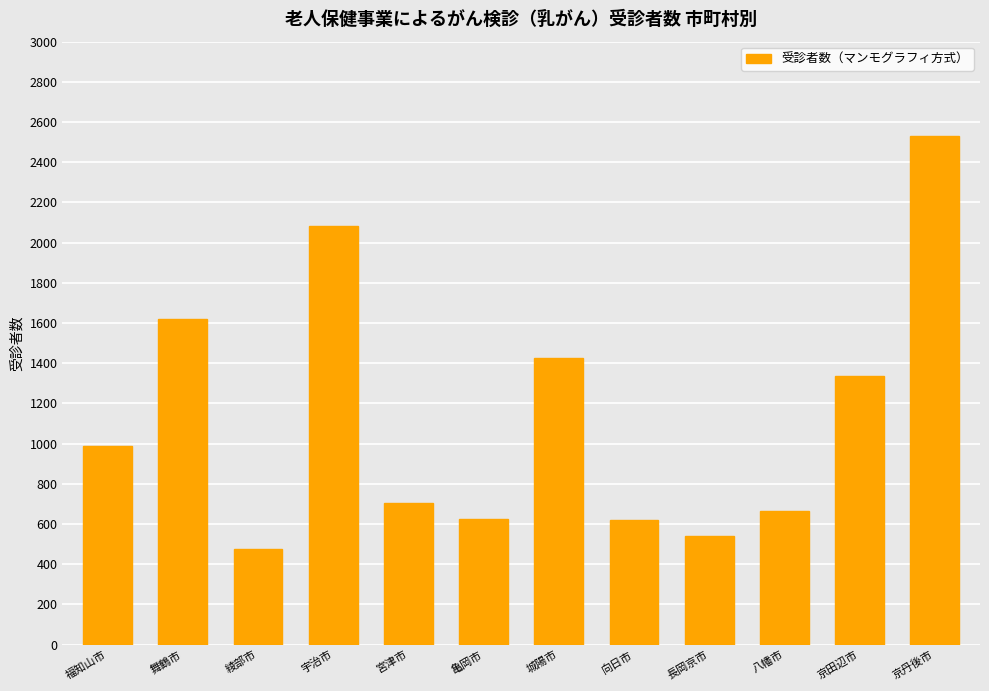

What is the ratio of the value at 向日市 to the value at 城陽市?

0.4